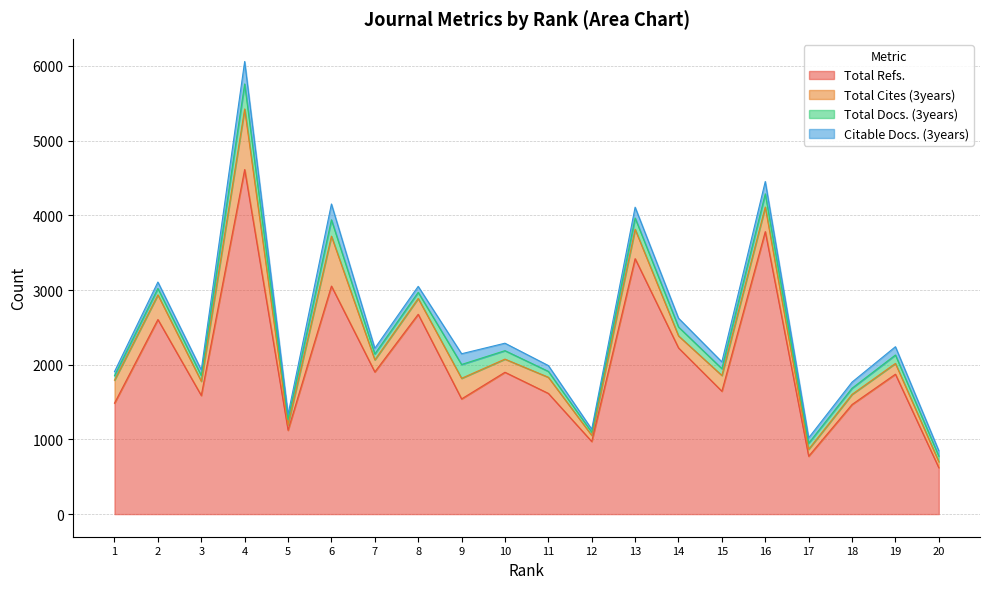

Rank the series by their maximum value, from highest to lowest.

Total Refs., Total Cites (3years), Total Docs. (3years), Citable Docs. (3years)